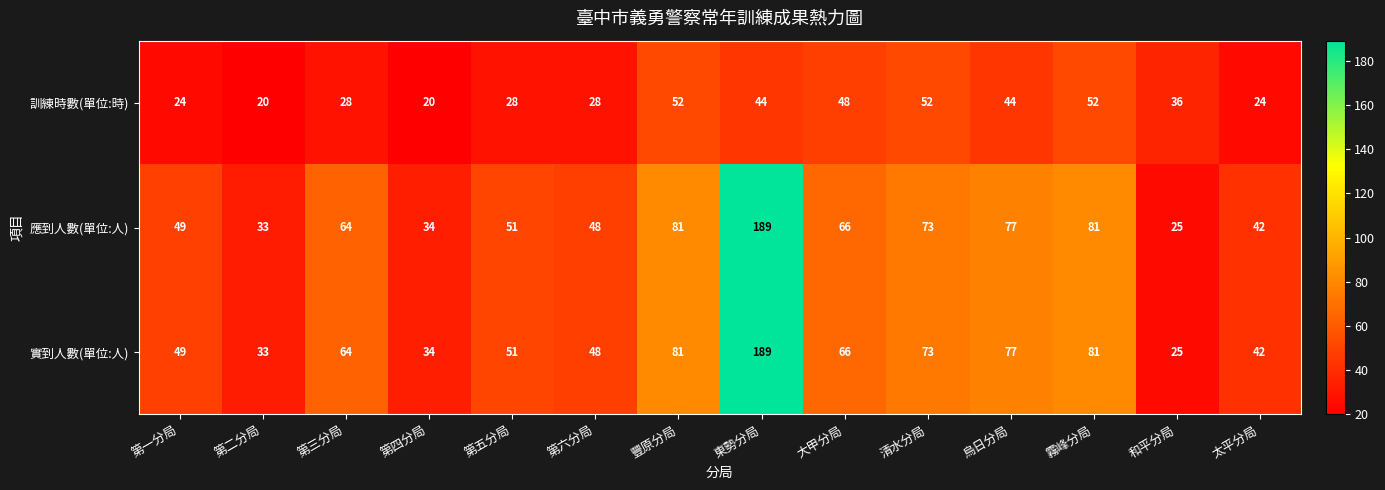

Is it true that 訓練時數(單位:時) equals 28 at 第三分局?

True